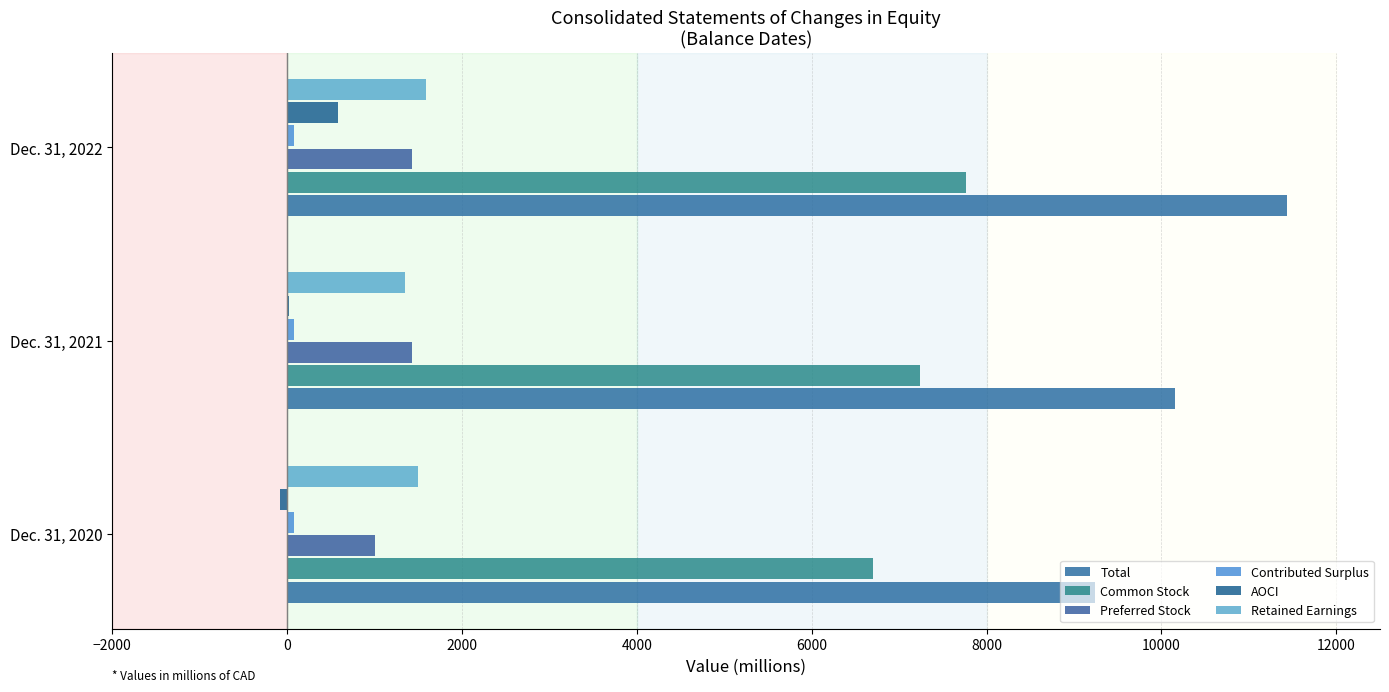

What is the smallest value displayed?

-79